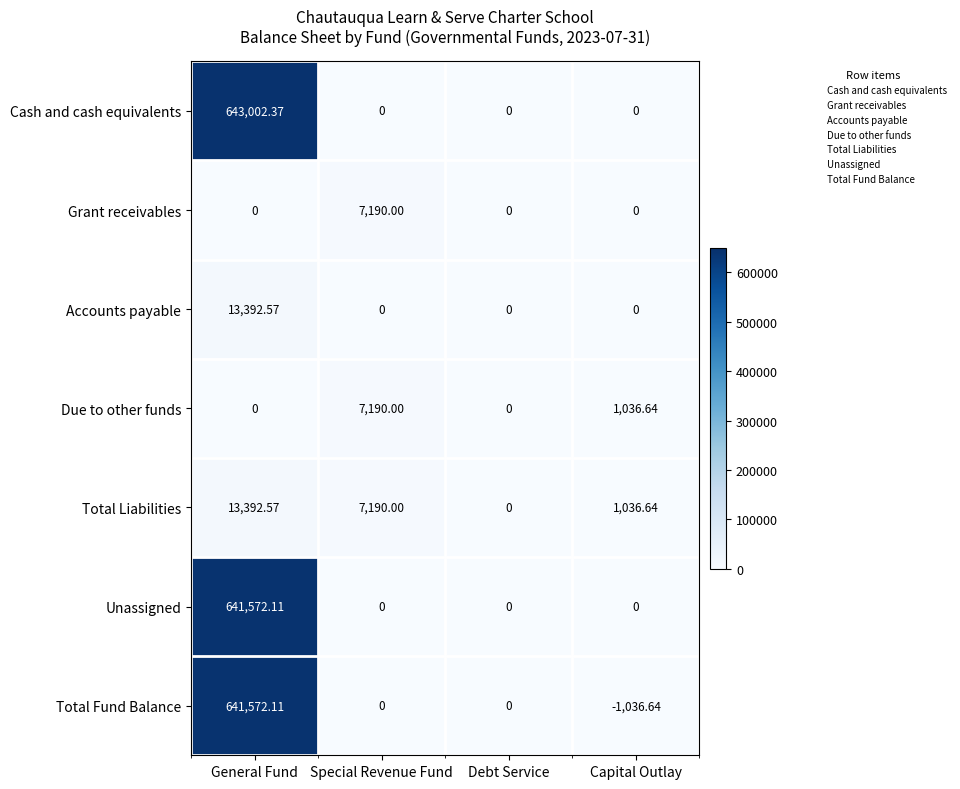

At which label does Grant receivables reach its peak?

Special Revenue Fund